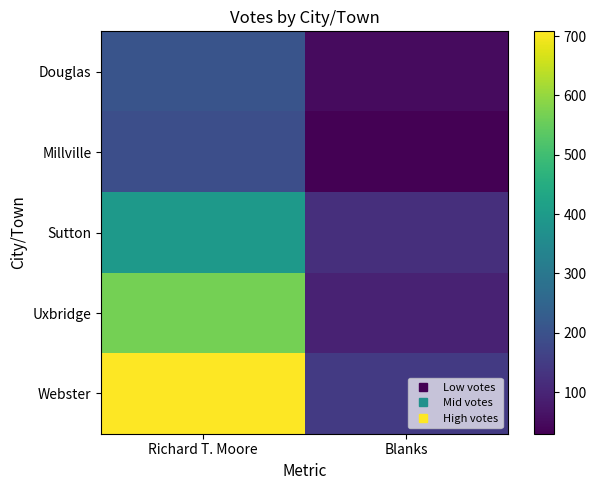

Reading right to left, extract all data points from this chart.

Douglas: Blanks=51	Richard T. Moore=205
Millville: Blanks=30	Richard T. Moore=192
Sutton: Blanks=122	Richard T. Moore=395
Uxbridge: Blanks=95	Richard T. Moore=566
Webster: Blanks=145	Richard T. Moore=708